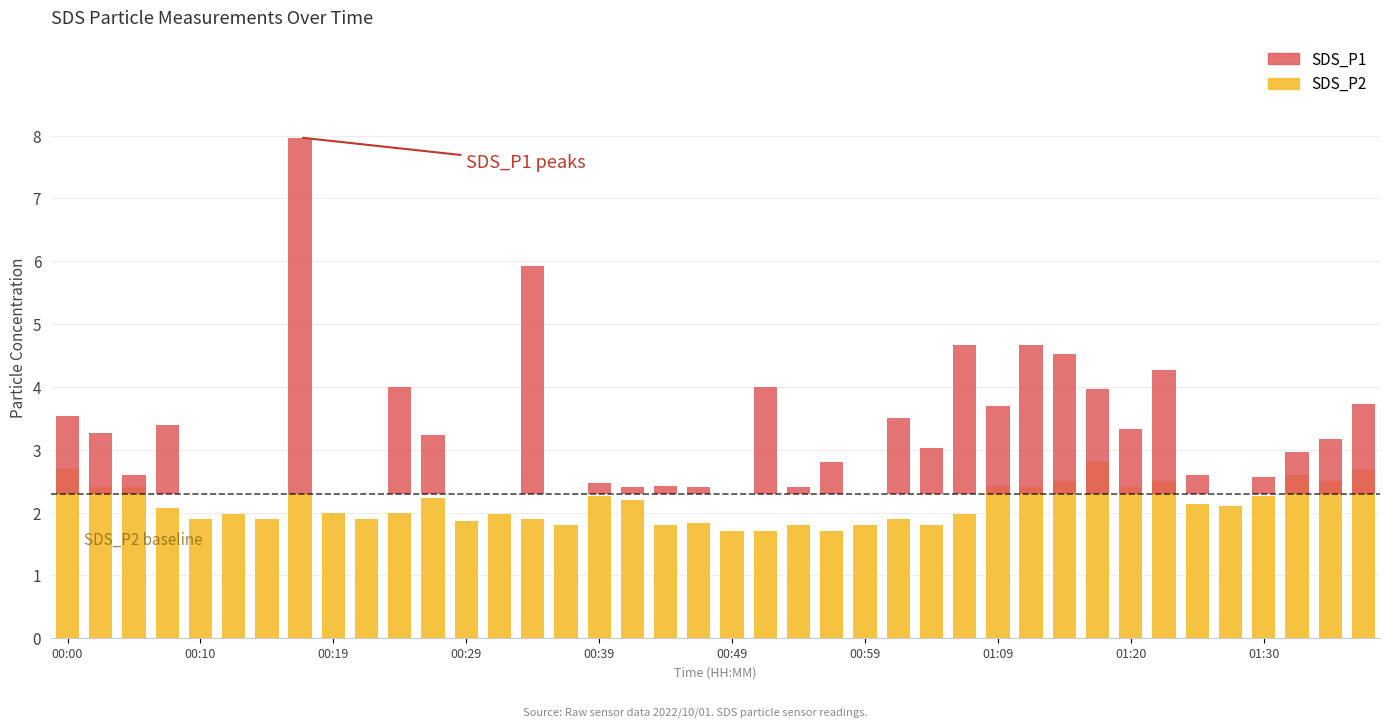

Does the chart contain any negative values?

No